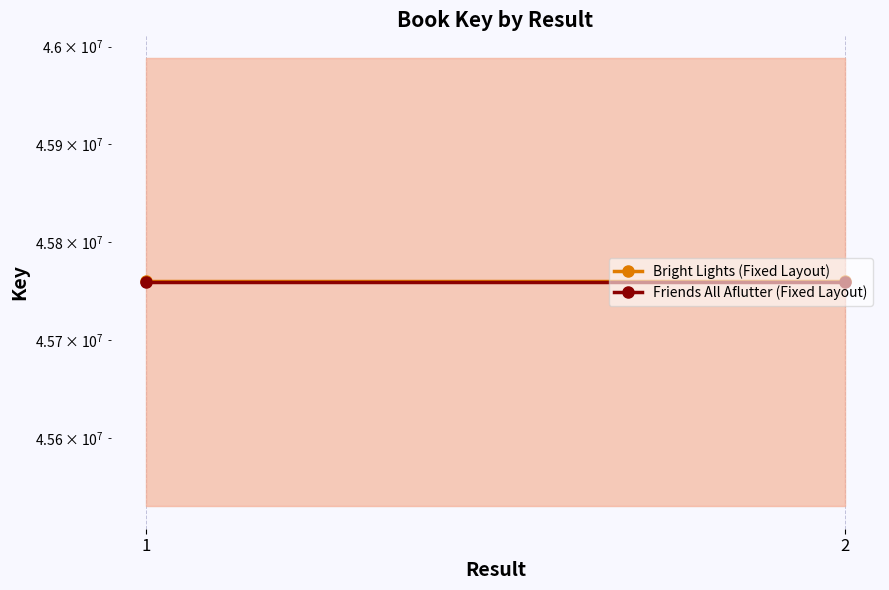

What is the highest value of the Bright Lights (Fixed Layout) series?

45759898